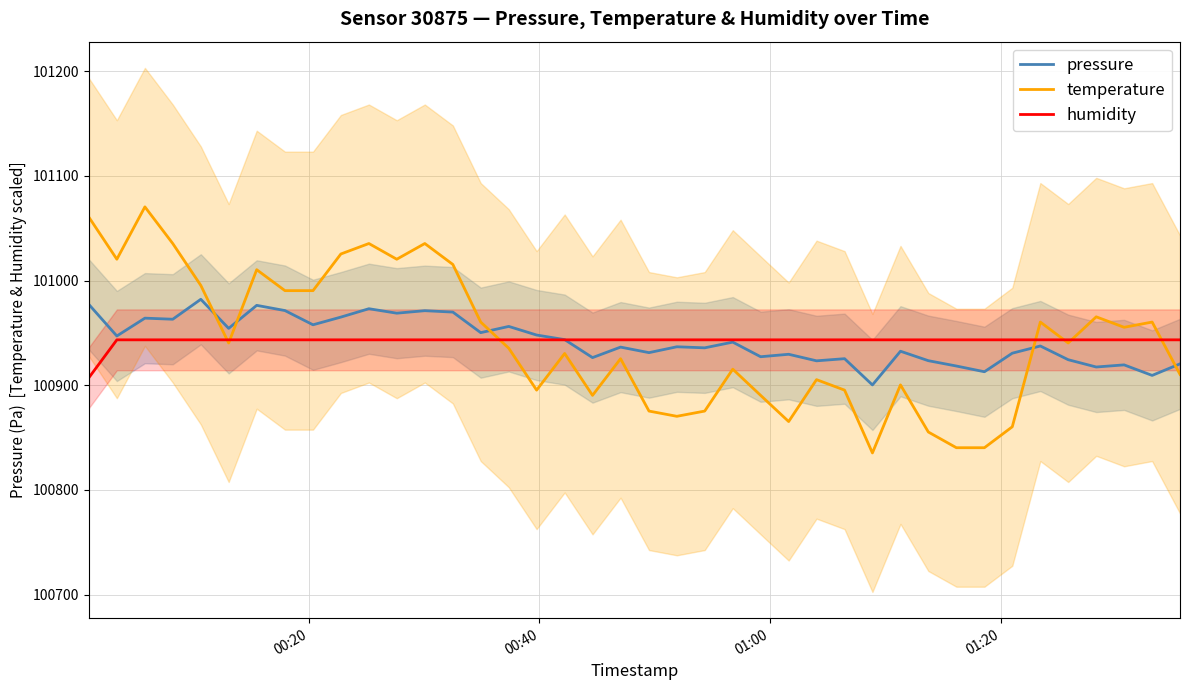

Reading left to right, list all the values displayed in this chart.

pressure: 100977.0	100947.1	100964.1	100963.1	100982.1	100954.3	100976.3	100971.3	100957.8	100965.1	100973.1	100968.8	100971.2	100969.9	100950.2	100956.2	100948.0	100943.6	100926.4	100936.4	100931.2	100936.8	100935.8	100941.2	100927.2	100929.6	100923.3	100925.4	100900.3	100932.5	100923.5	100918.4	100912.9	100930.6	100937.5	100924.4	100917.4	100919.5	100909.4	100920.4
temperature: 101060.4	101020.4	101070.4	101035.4	100995.4	100940.4	101010.4	100990.4	100990.4	101025.4	101035.4	101020.4	101035.4	101015.4	100960.4	100935.4	100895.4	100930.4	100890.4	100925.4	100875.4	100870.4	100875.4	100915.4	100890.4	100865.4	100905.4	100895.4	100835.4	100900.4	100855.4	100840.4	100840.4	100860.4	100960.4	100940.4	100965.4	100955.4	100960.4	100910.4
humidity: 100907.4	100943.4	100943.4	100943.4	100943.4	100943.4	100943.4	100943.4	100943.4	100943.4	100943.4	100943.4	100943.4	100943.4	100943.4	100943.4	100943.4	100943.4	100943.4	100943.4	100943.4	100943.4	100943.4	100943.4	100943.4	100943.4	100943.4	100943.4	100943.4	100943.4	100943.4	100943.4	100943.4	100943.4	100943.4	100943.4	100943.4	100943.4	100943.4	100943.4